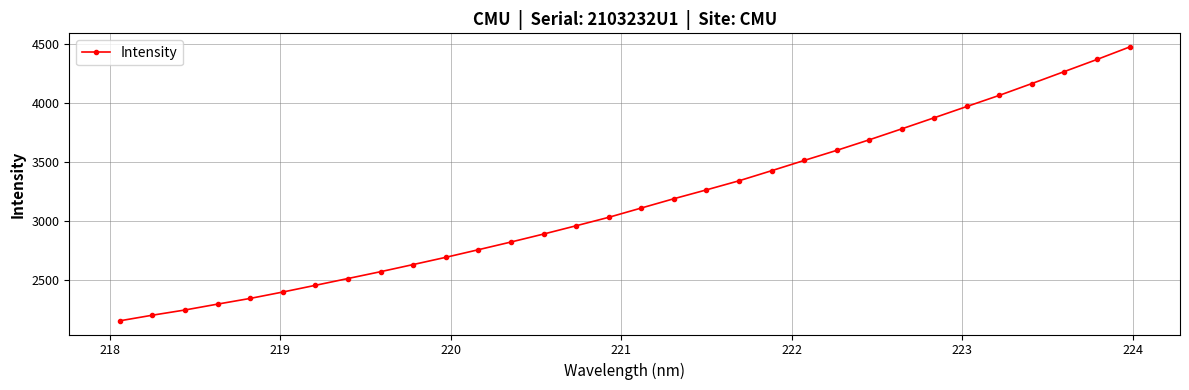

What is the minimum value shown in the chart?

2156.9